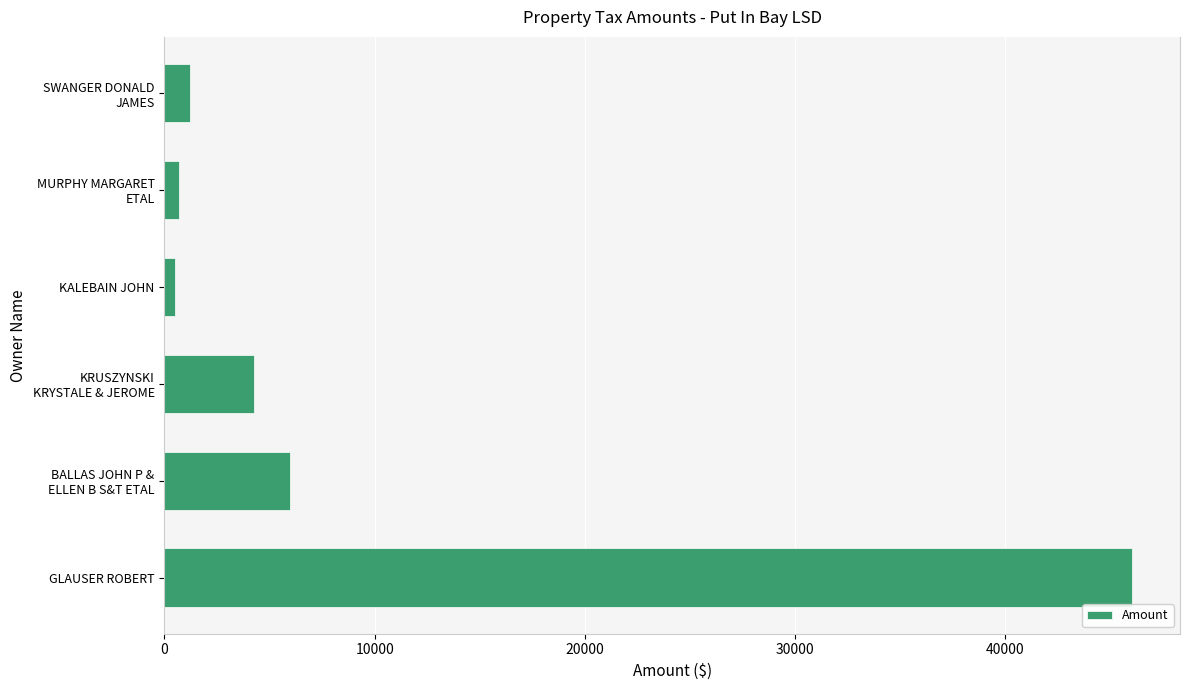

Where is the data nearest to the value 23248?

BALLAS JOHN P &
ELLEN B S&T ETAL